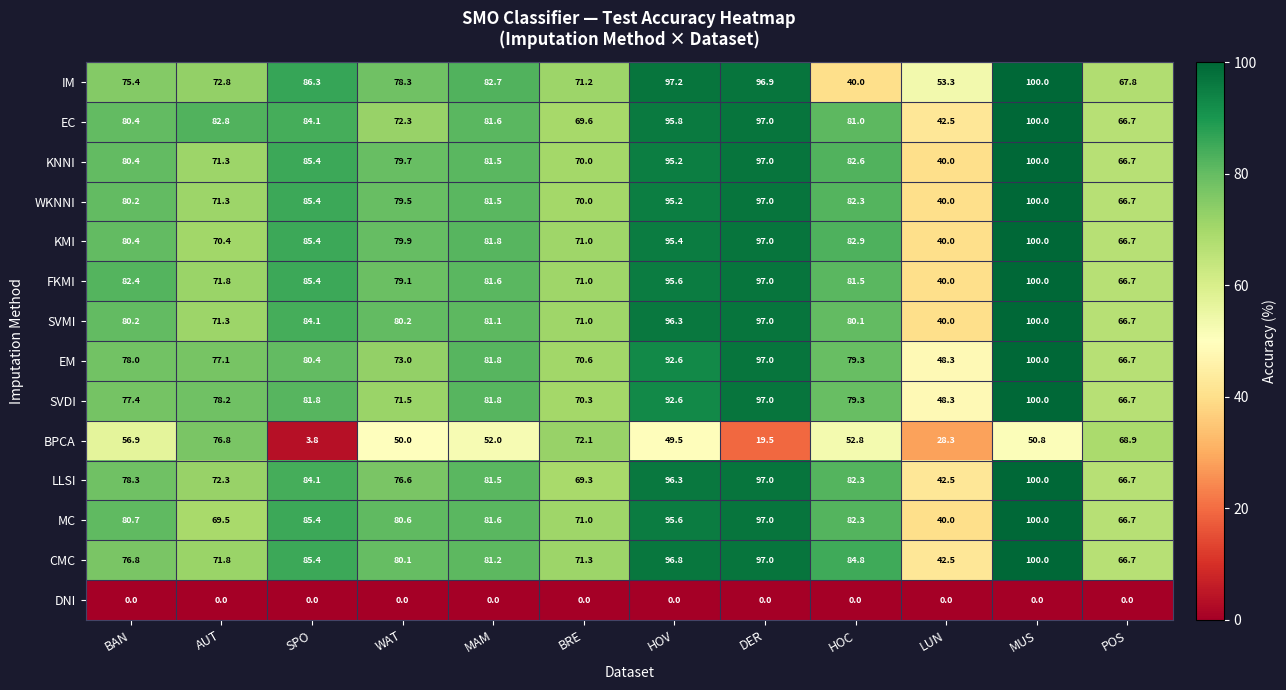

What is the total value across all series at HOC?

991.2